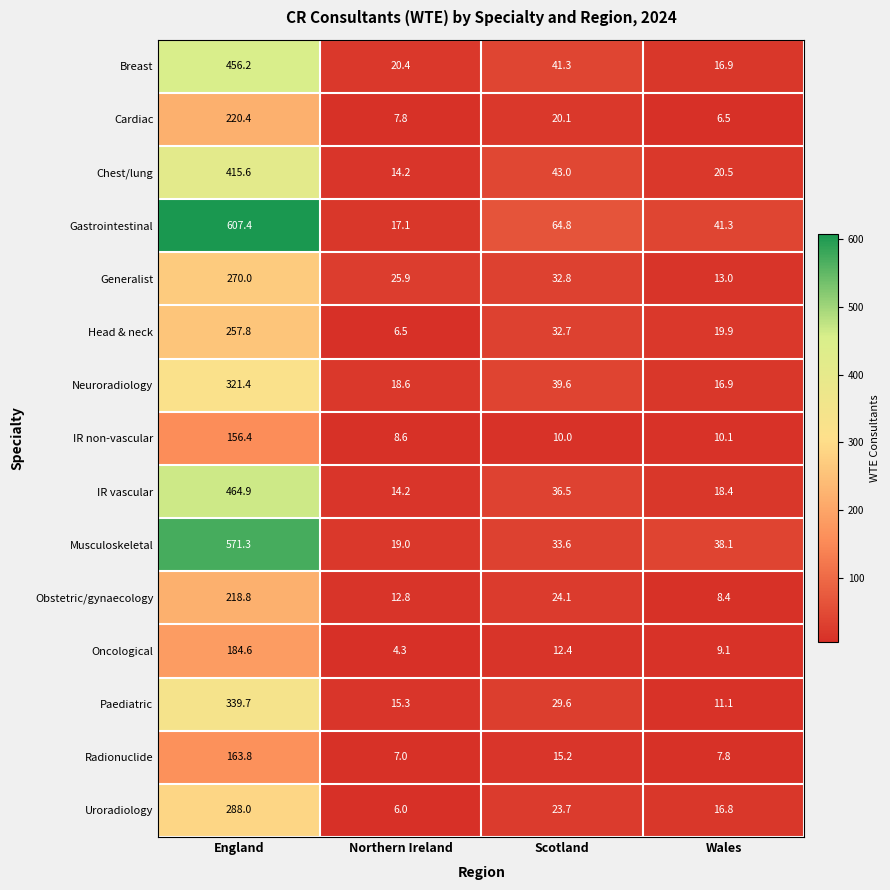

At which category is the sum across all series the highest?

England